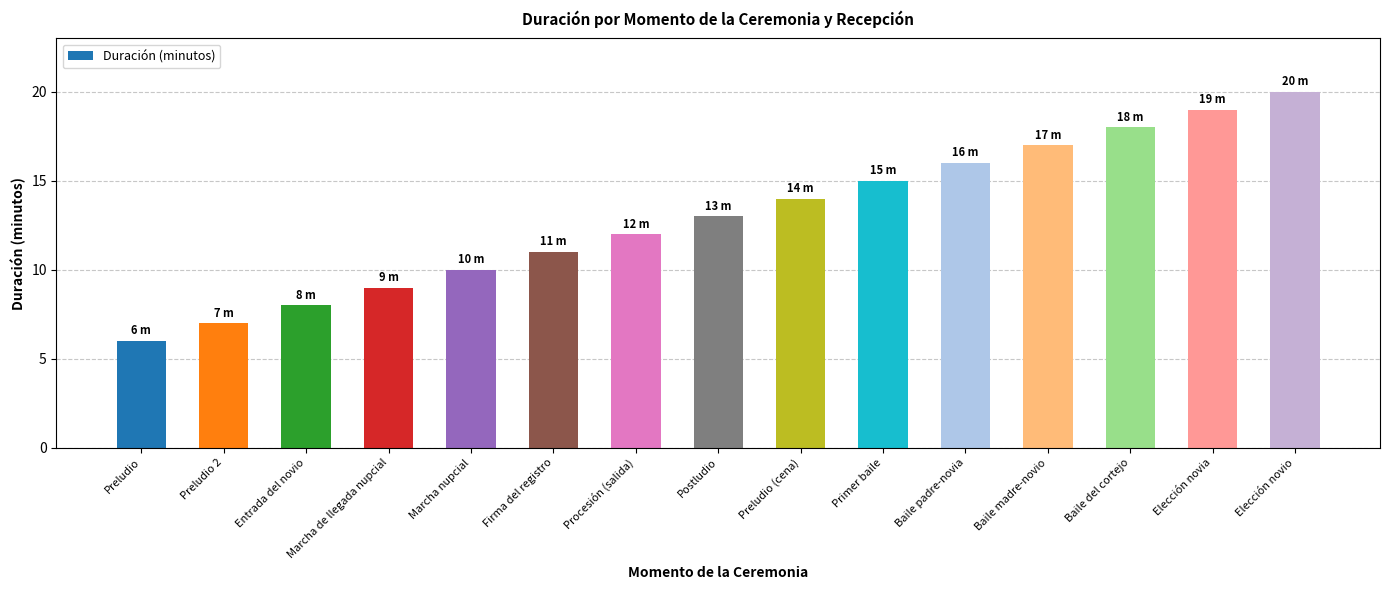

Is it true that the value at Marcha de llegada nupcial is 9?

True